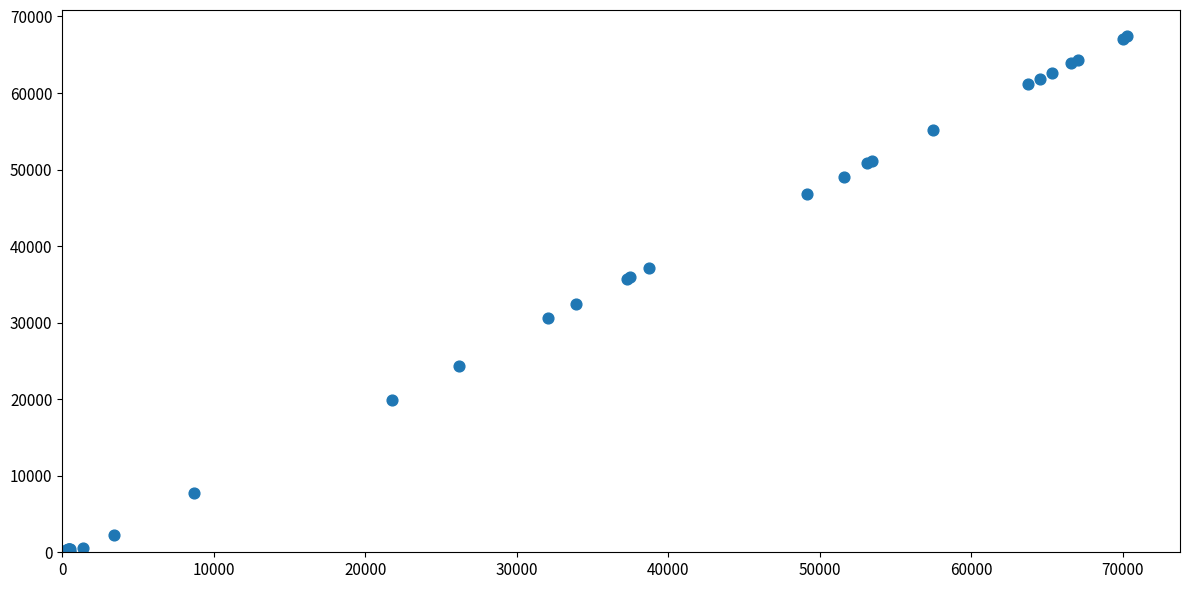

What Y value in the scatter plot is closest to 33712?

32462.0